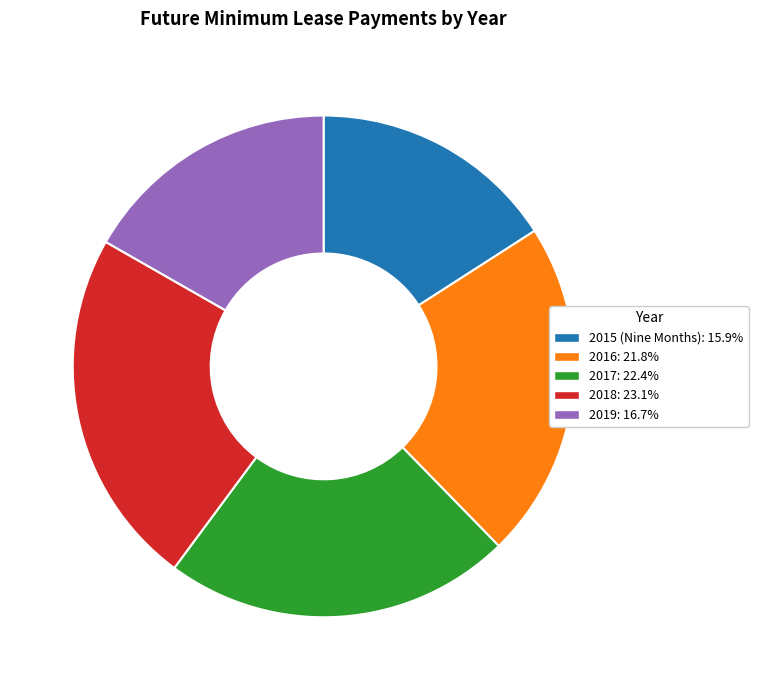

True or false: 2019 accounts for 31% of the total.

False